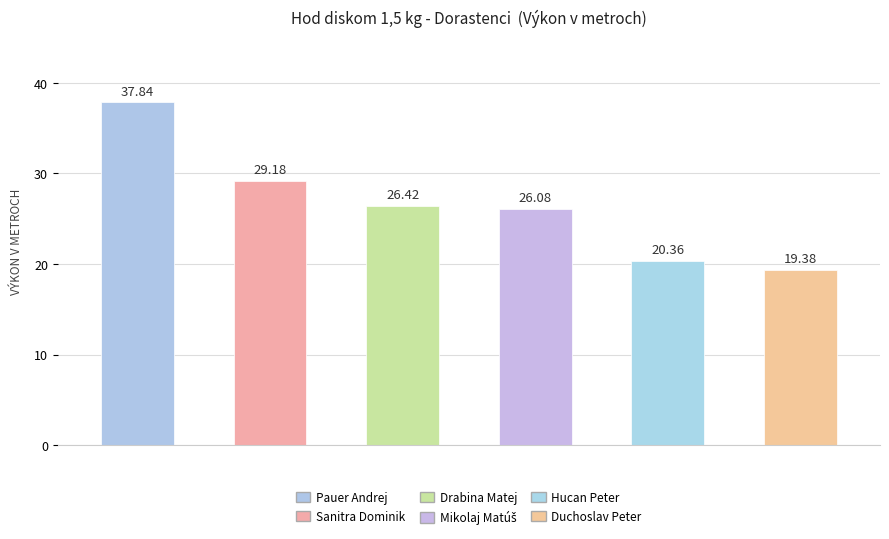

Which label corresponds to the smallest value in the chart?

Duchoslav Peter